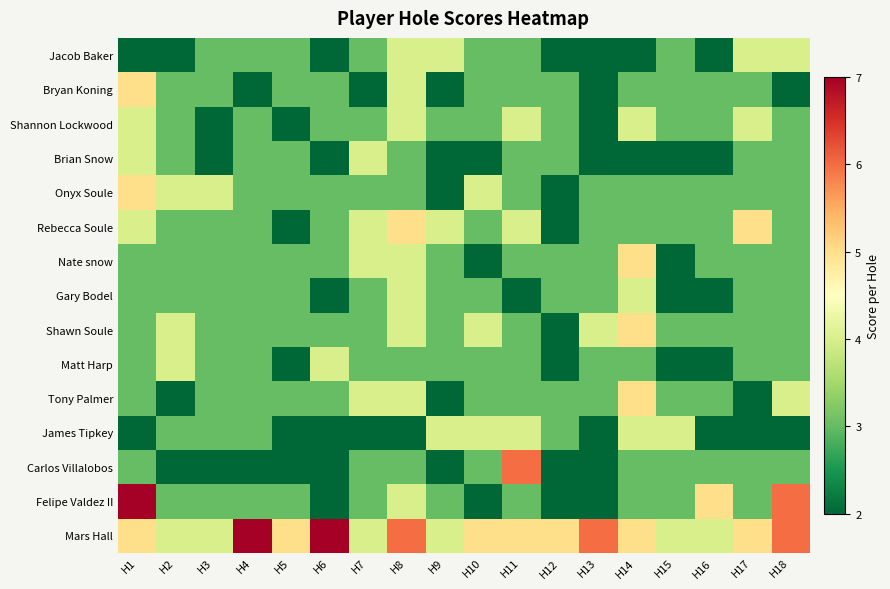

Which label corresponds to the largest value in the chart?

H4